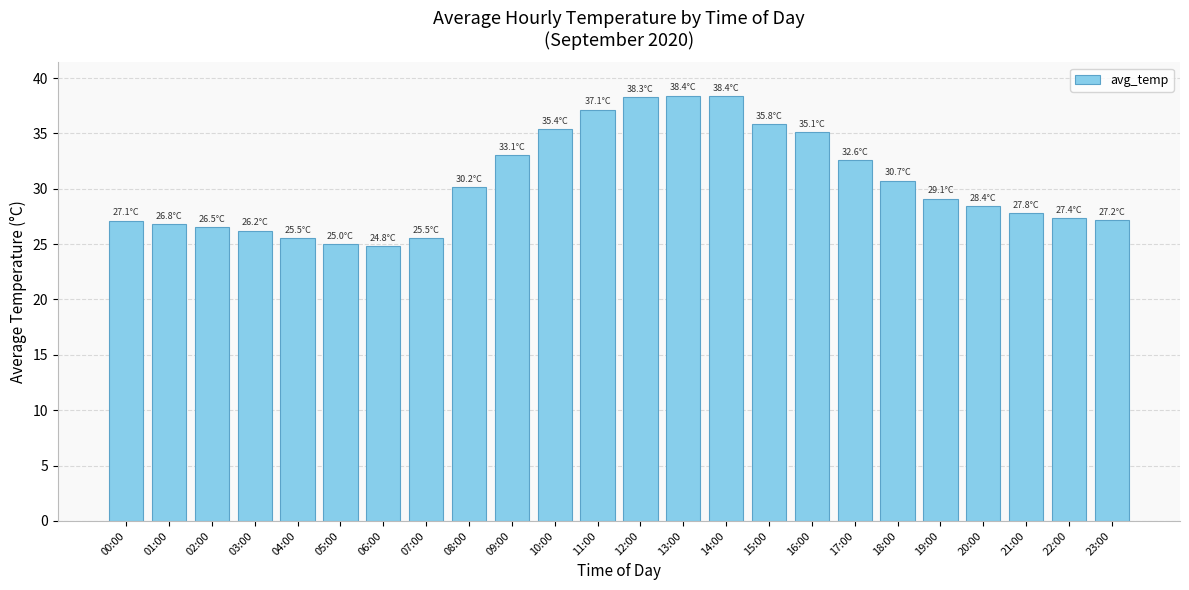

At which label is the value closest to 31?

18:00